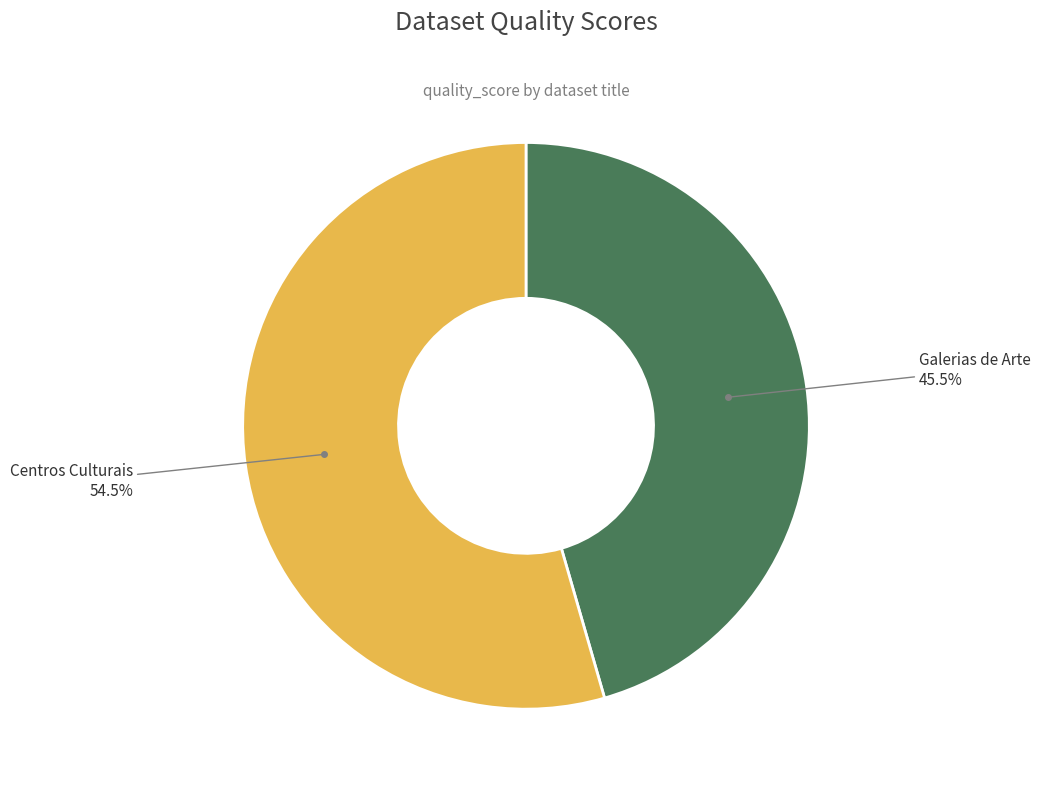

Does any single category account for the majority?

Yes